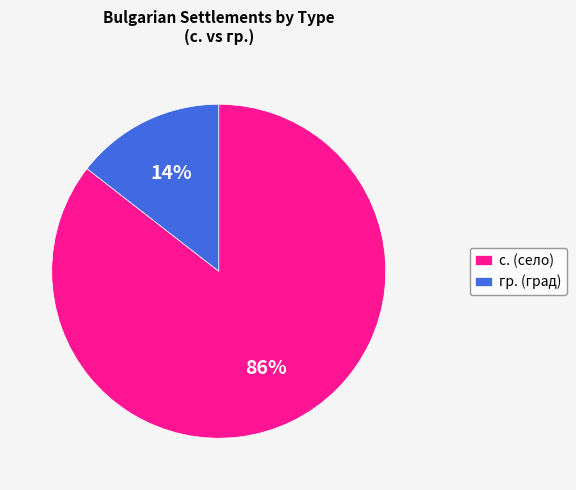

True or false: с. accounts for 53% of the total.

False